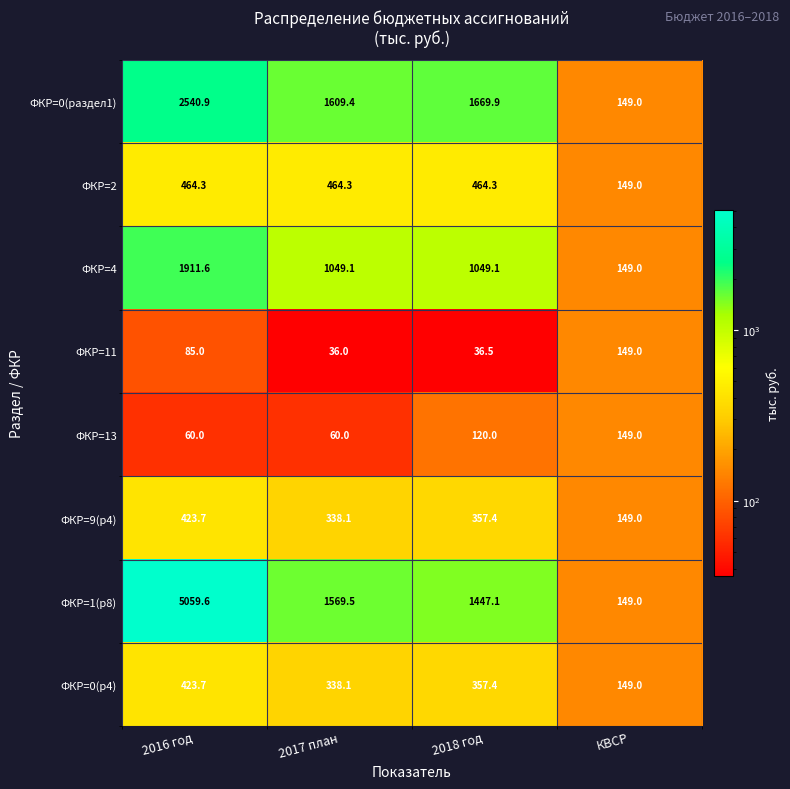

How many data points in ФКР=2 are above 464?

3